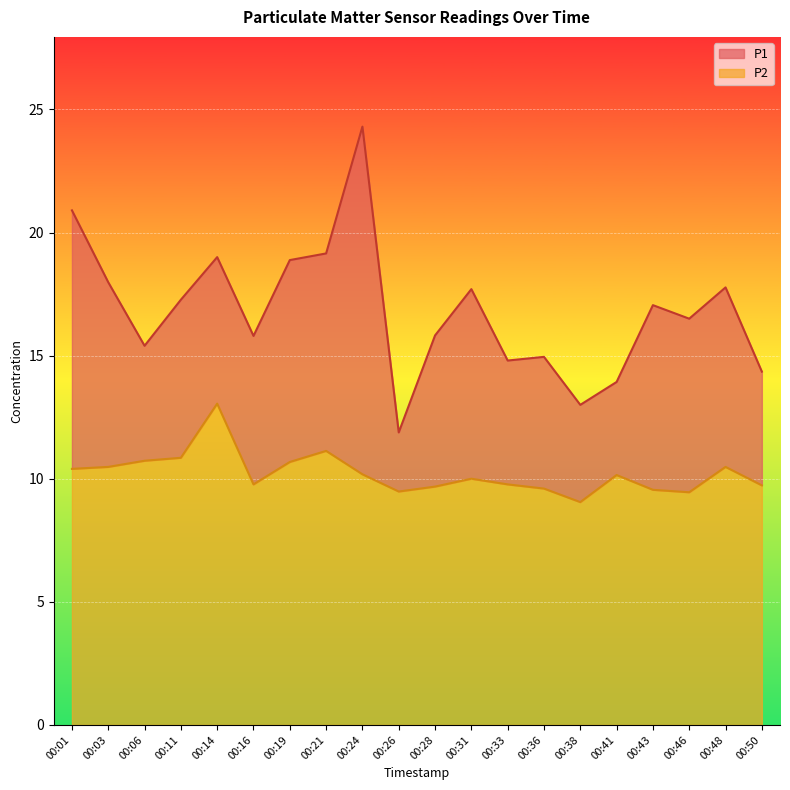

What is the smallest value displayed?

9.1